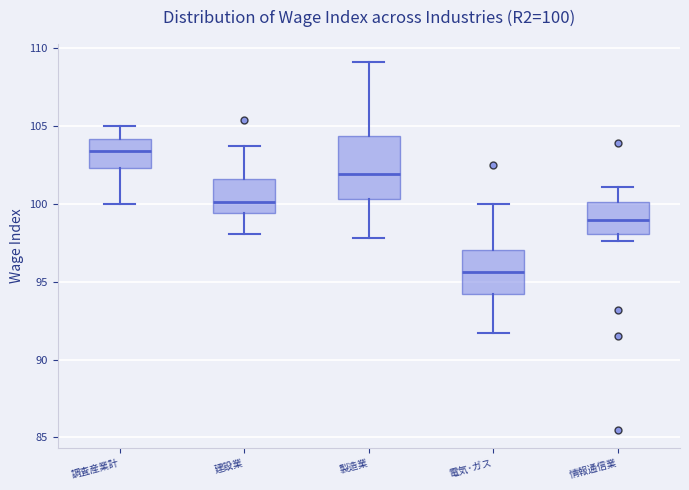

Comparing the boxes themselves (not the whiskers), which one is the tallest?

製造業